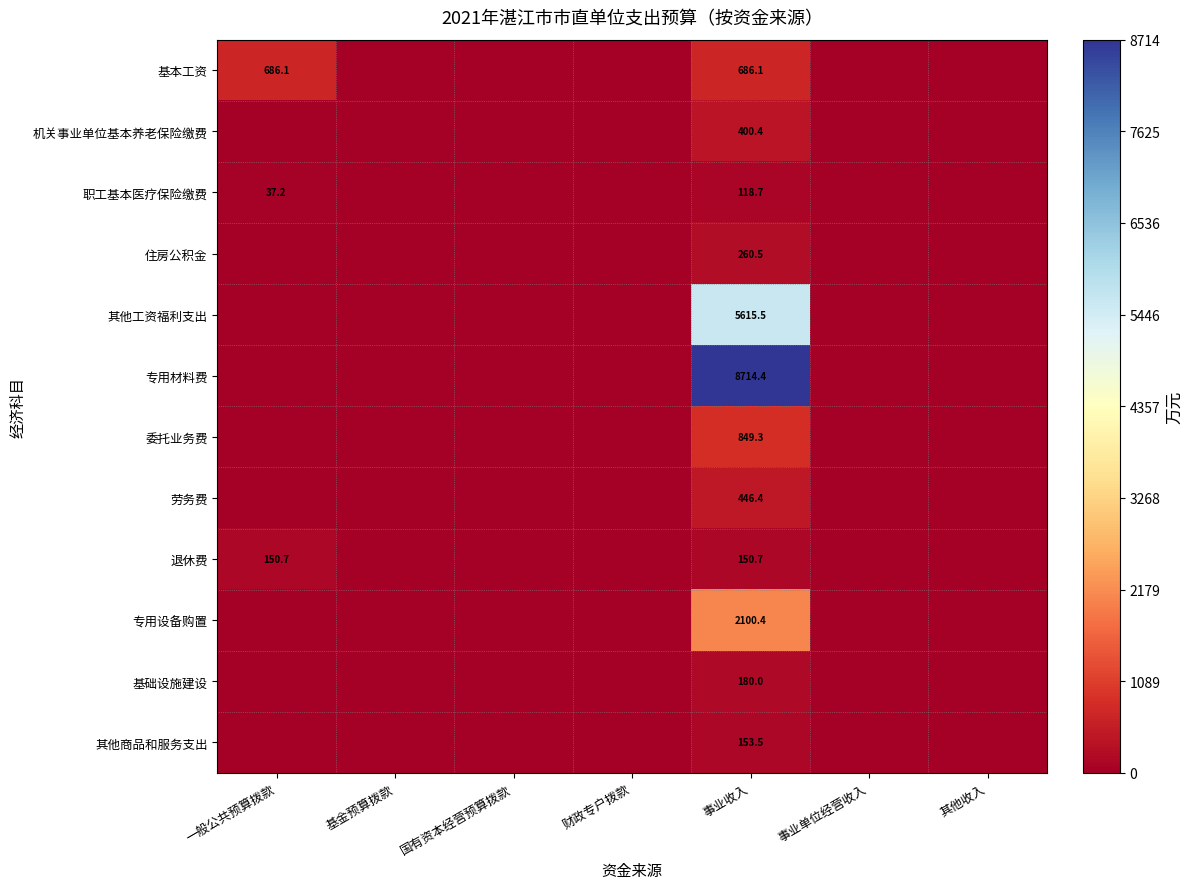

The 退休费 series shows 150.7 at 一般公共预算拨款. True or false?

True